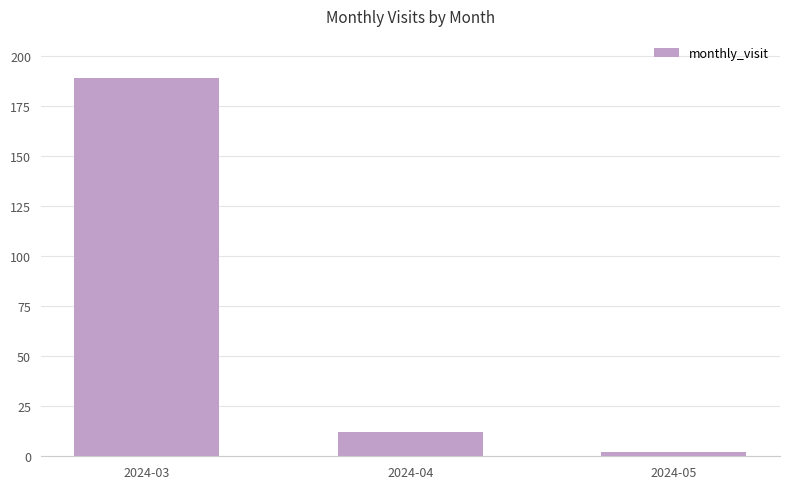

At which category does the chart reach its minimum across all series?

2024-05